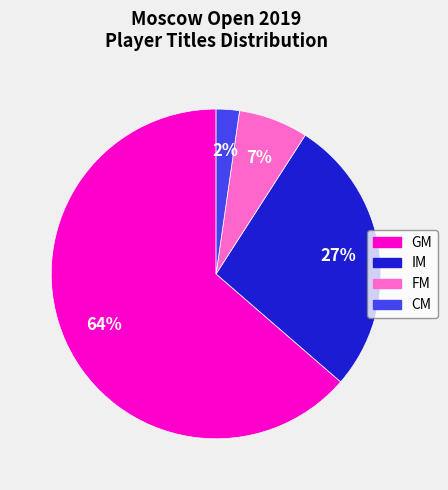

Count the number of slices in the pie.

4